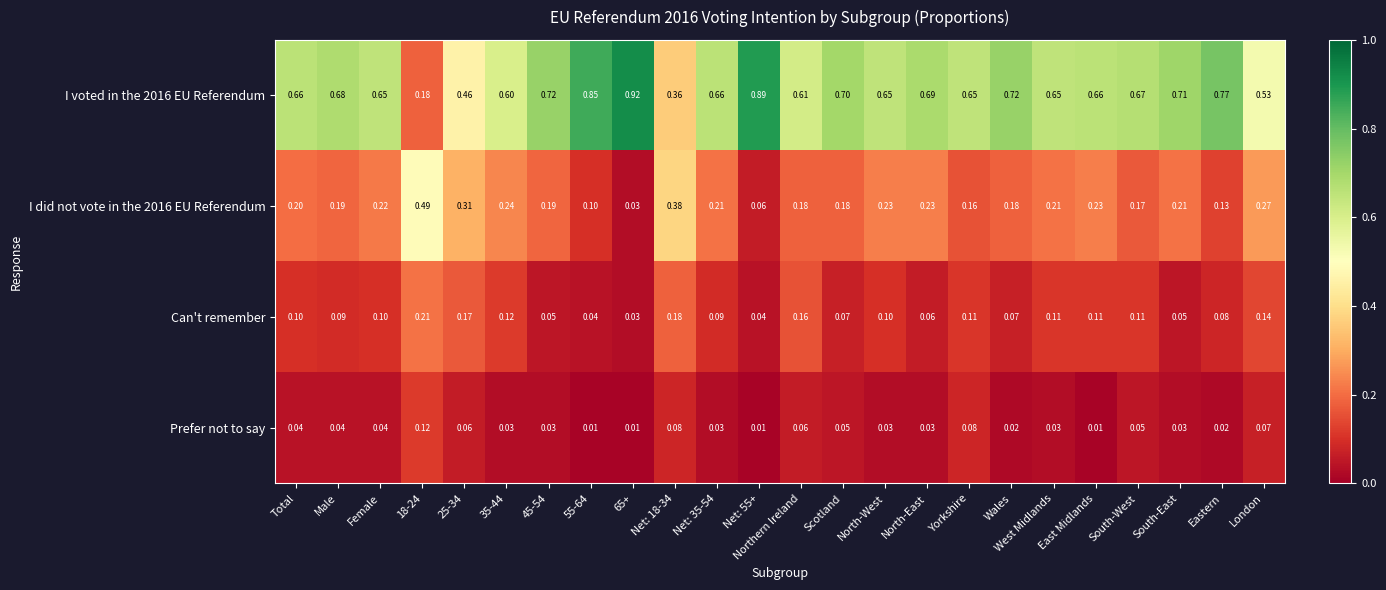

Is the value of Can't remember at South-West greater than the value of I voted in the 2016 EU Referendum at Yorkshire?

No